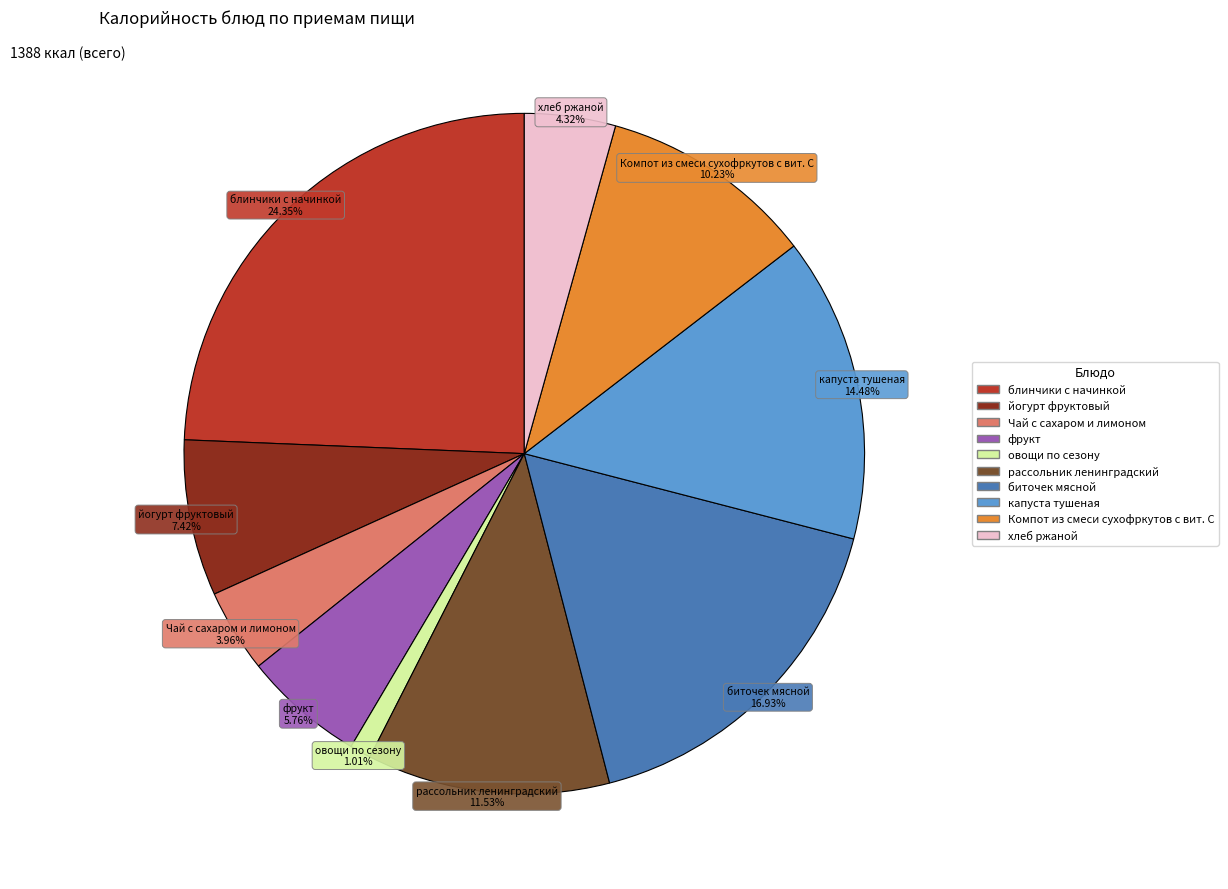

Which slice is the smallest?

овощи по сезону